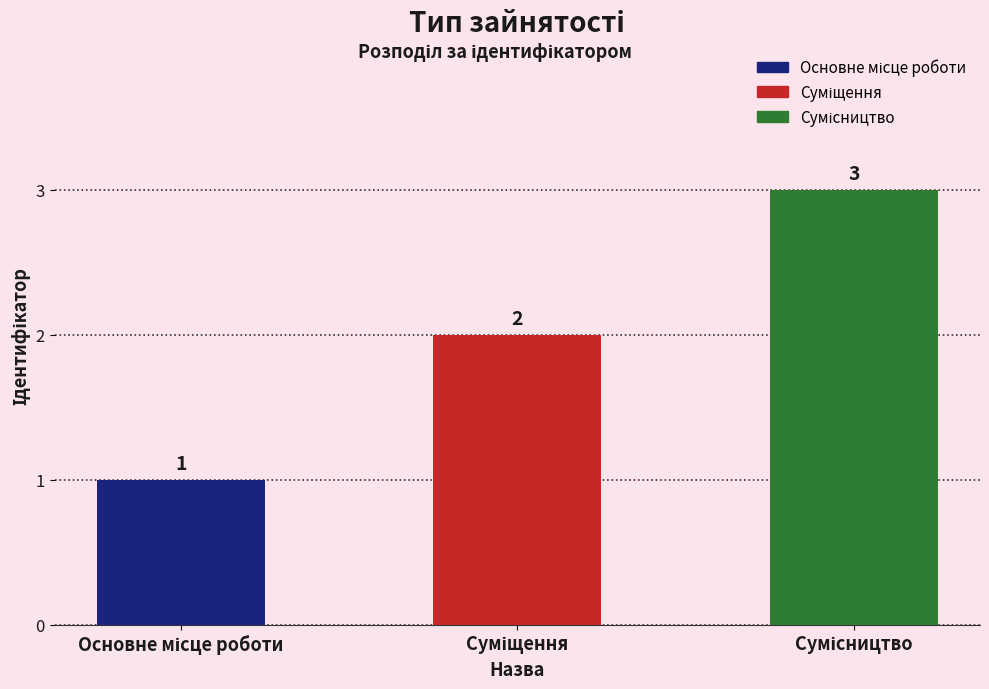

How many values are between 1 and 3?

3